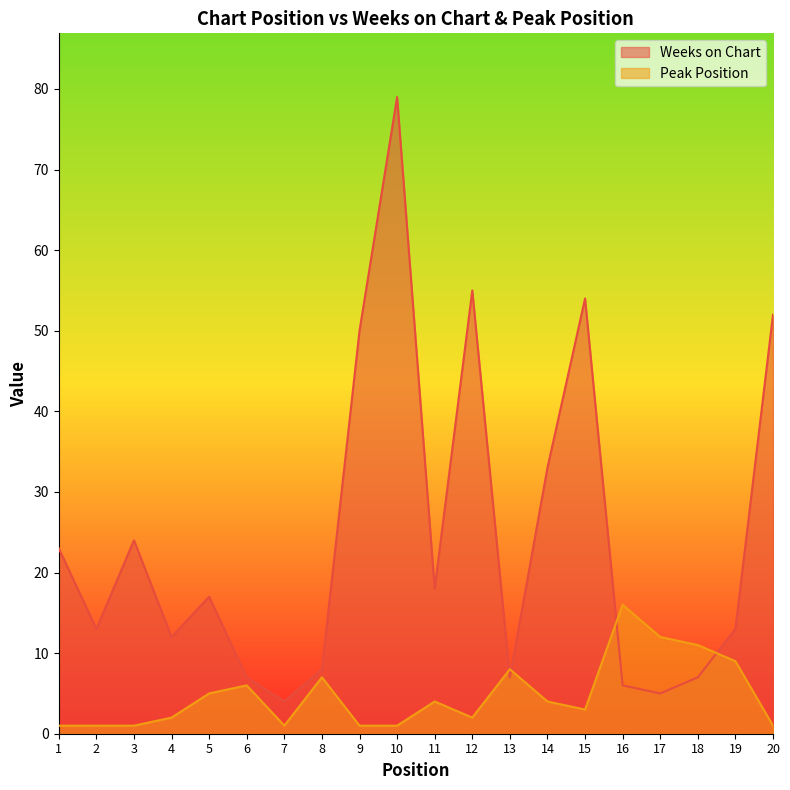

How many times do Weeks on Chart and Peak Position cross each other?

4